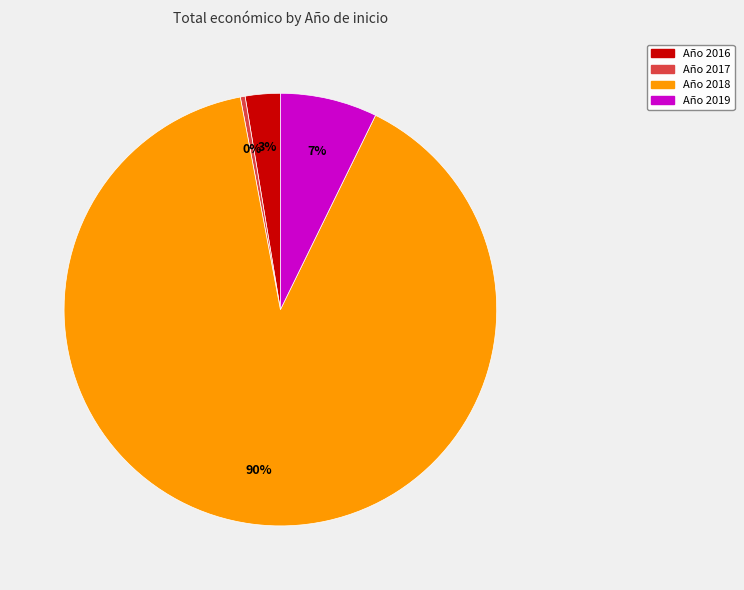

To the nearest percent, what is the average slice percentage?

25%